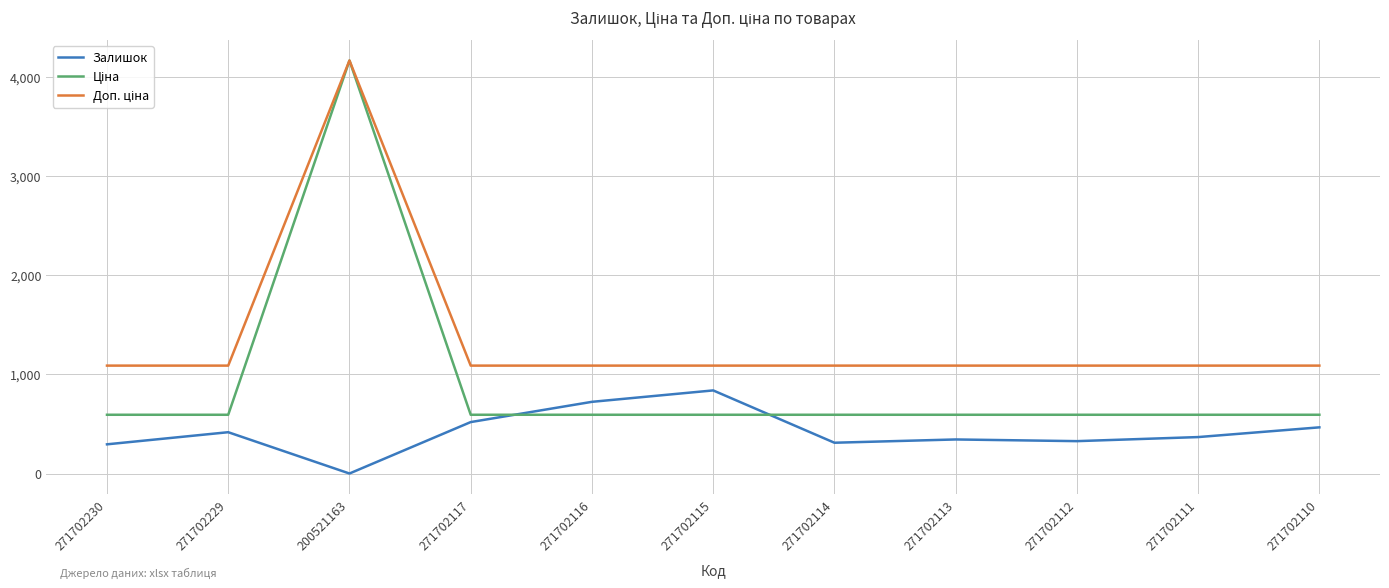

Is it true that Залишок equals 345.0 at 271702113?

True